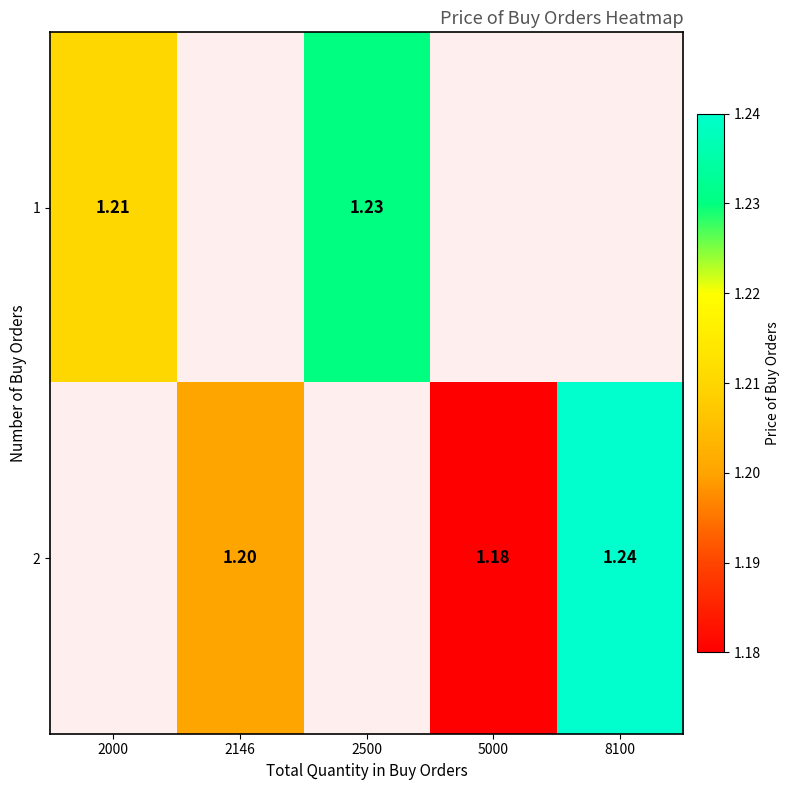

Is the value of 1 at 2500 greater than the value of 2 at 5000?

Yes